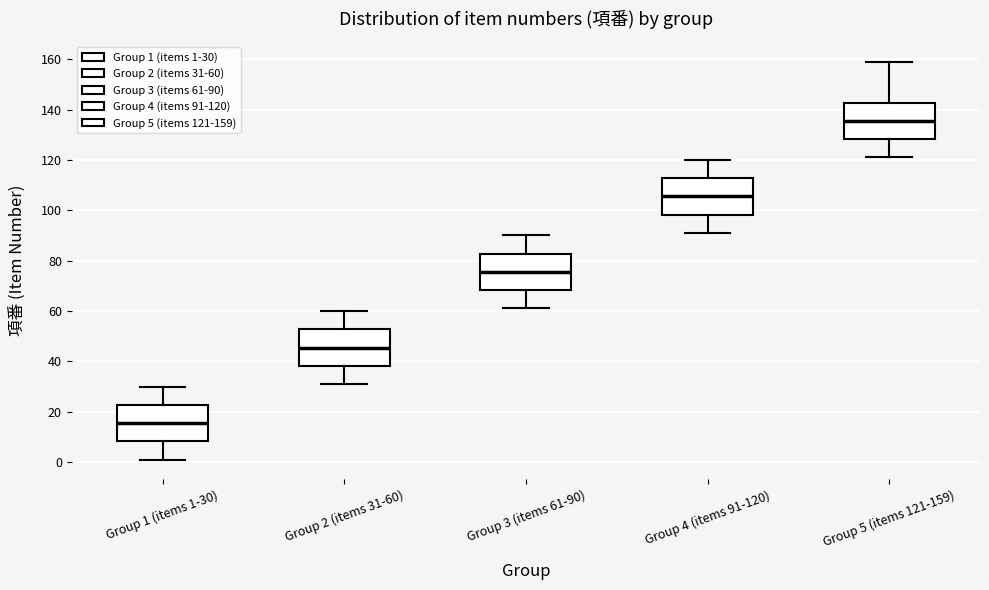

Which box's median line is the lowest?

Group 1 (items 1-30)